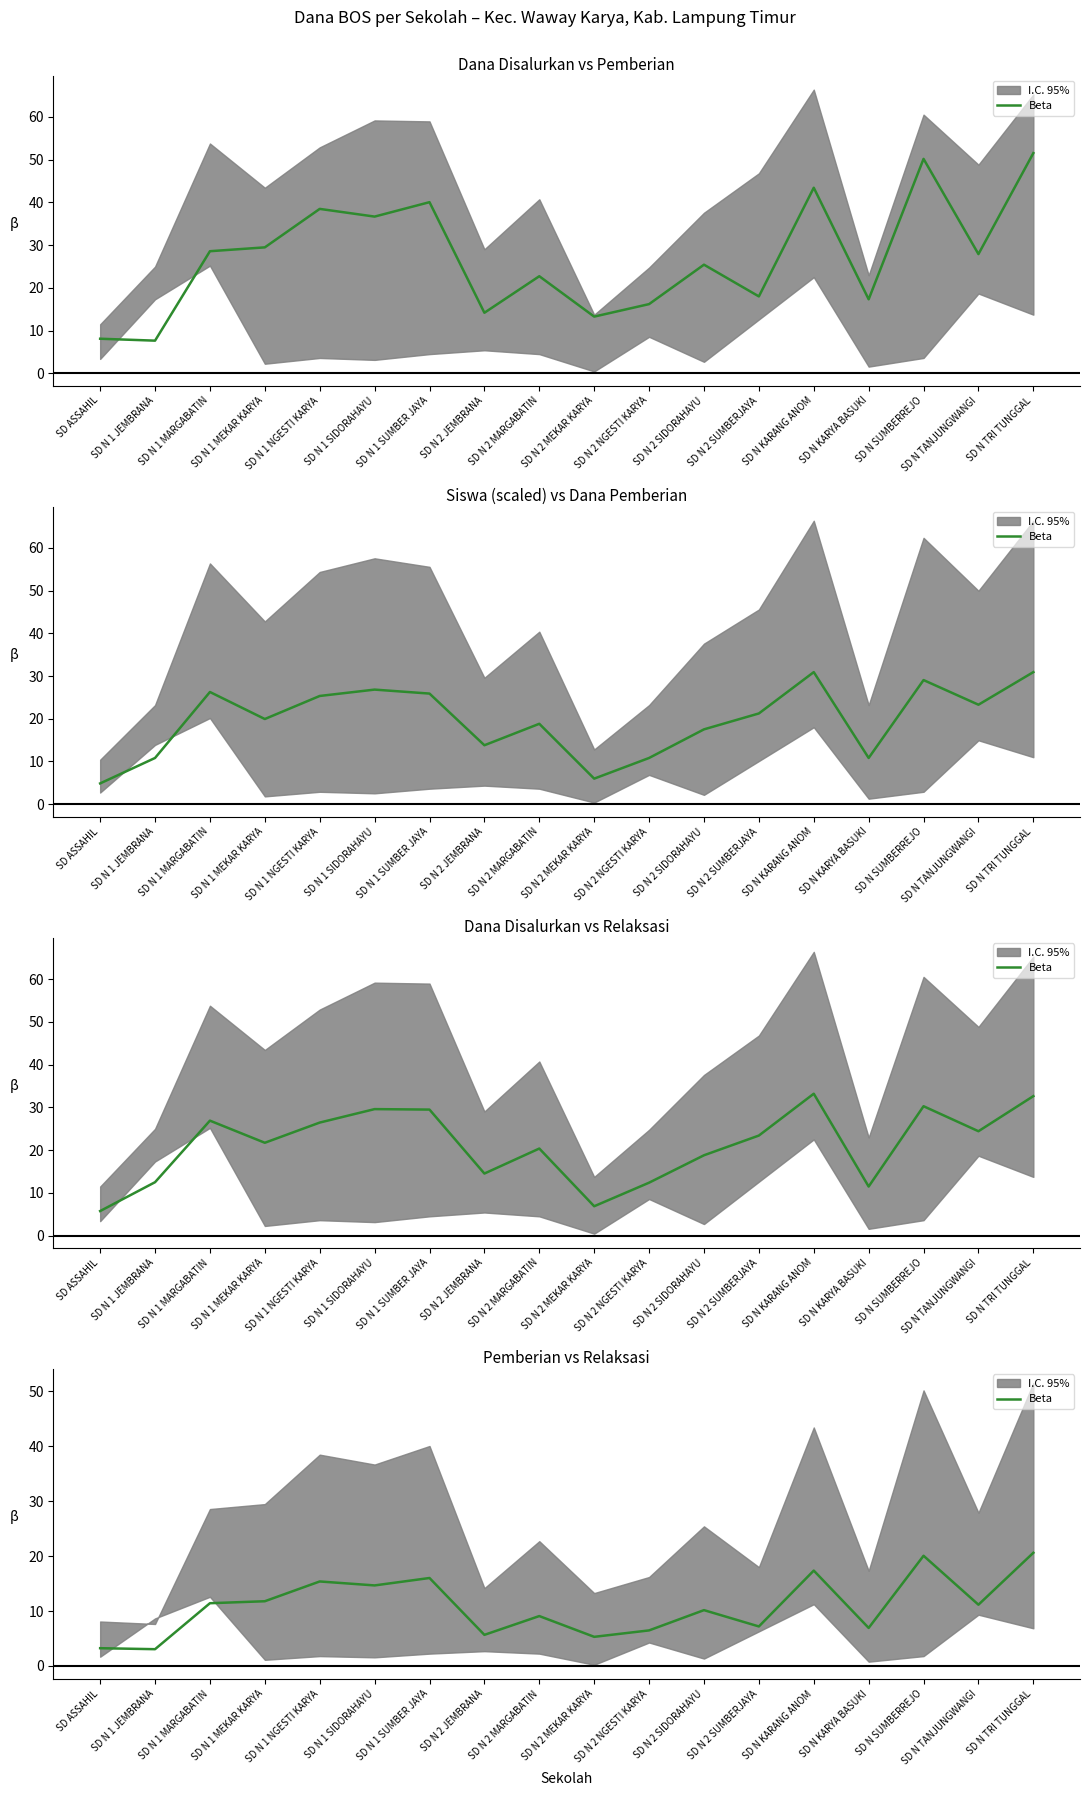

What is the difference between the maximum and minimum values?

17.5